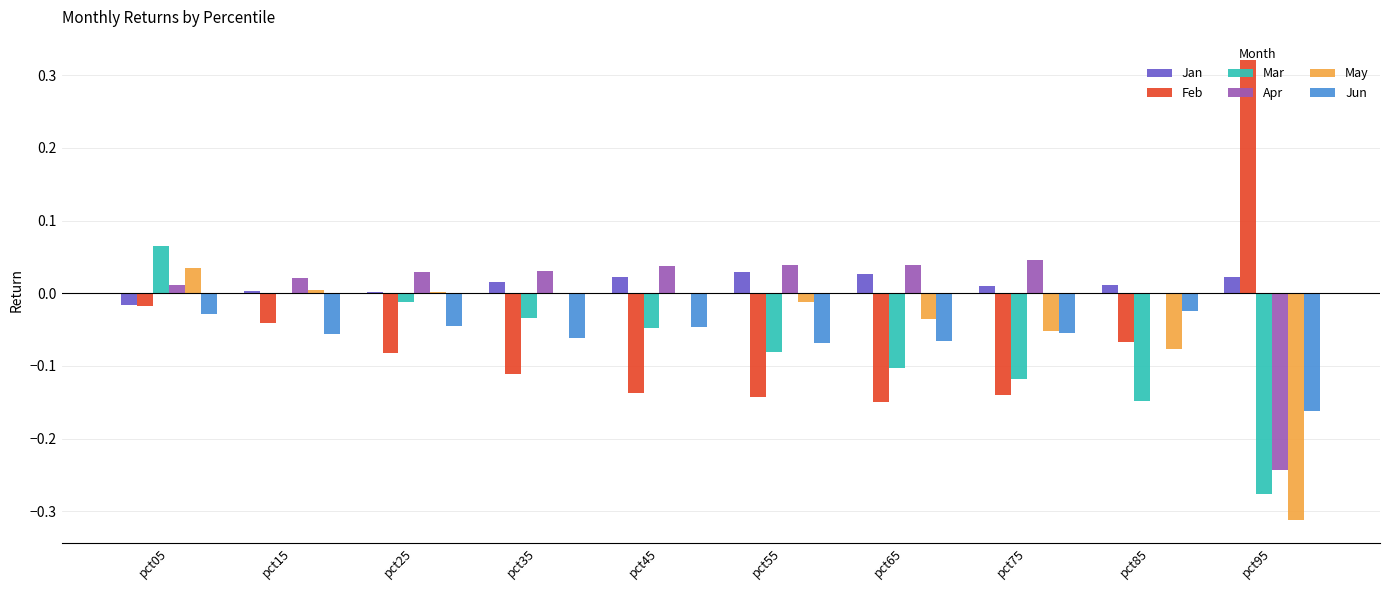

How many data points in Feb are above 0?

1